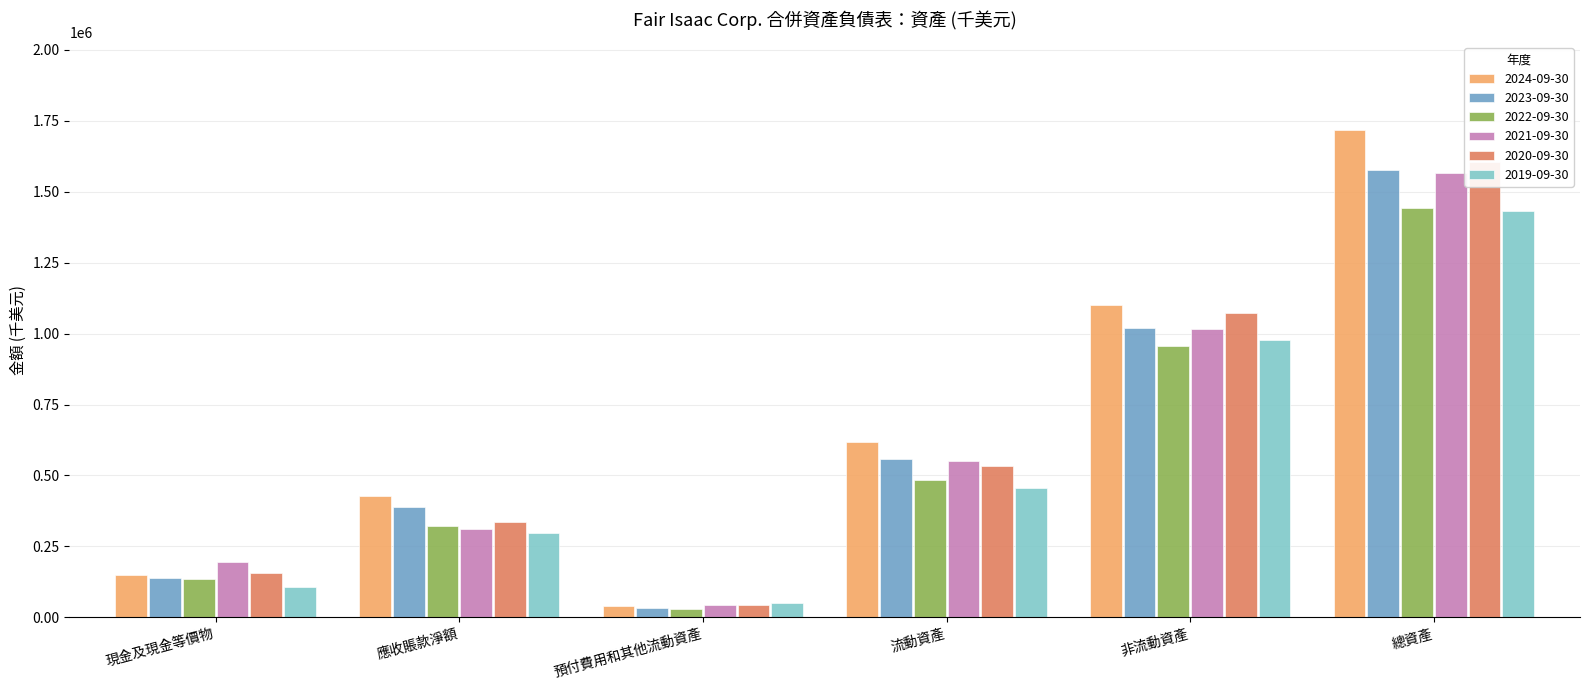

What position from the right is 應收賬款淨額?

5